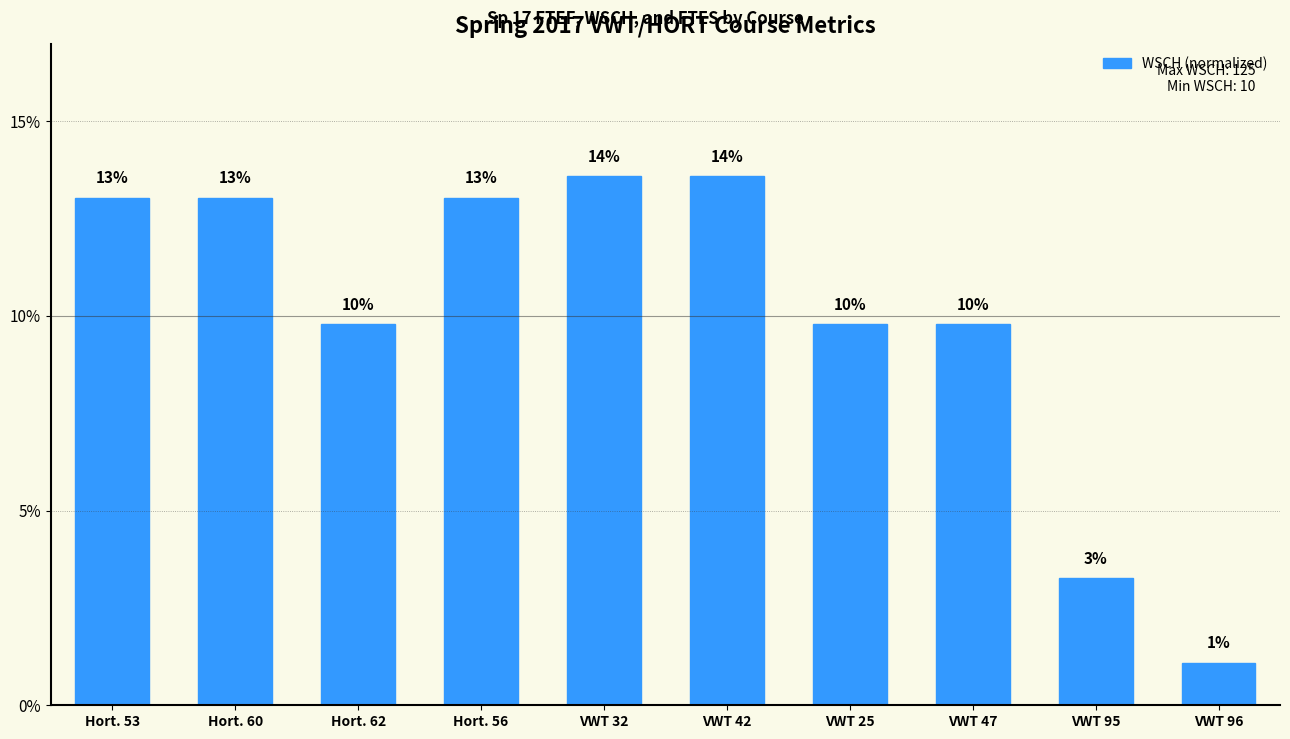

Are the bars horizontal?

No